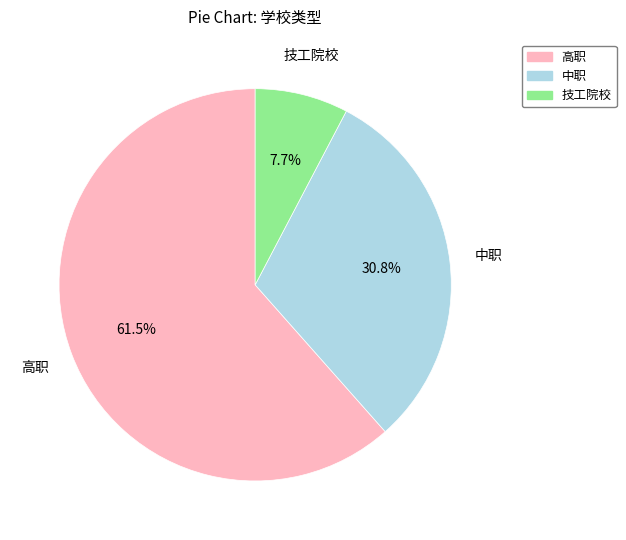

What is the smallest slice in the pie chart?

技工院校